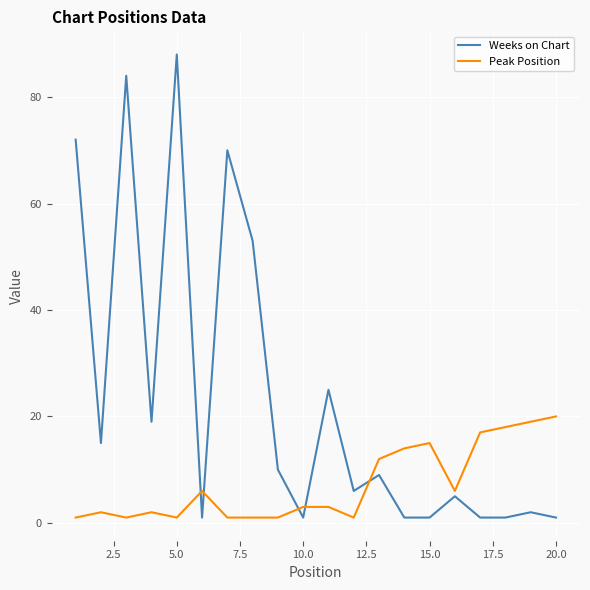

Which series has the largest range (max minus min)?

Weeks on Chart